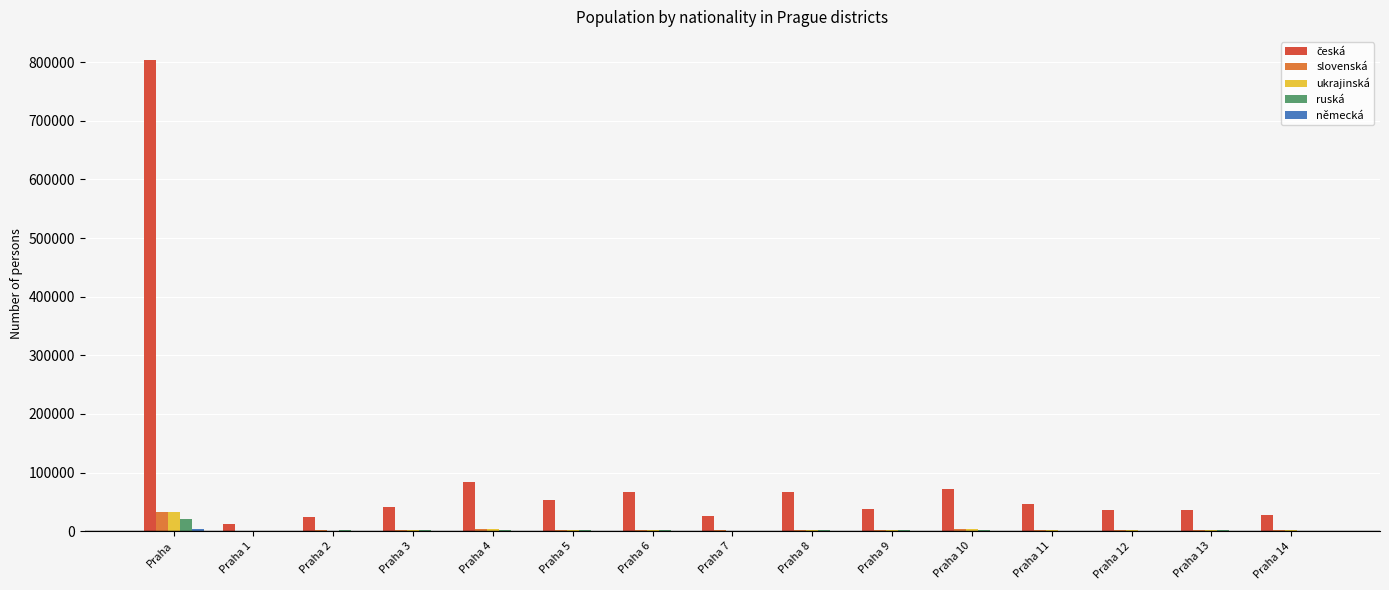

What is the maximum value shown in the chart?

803153